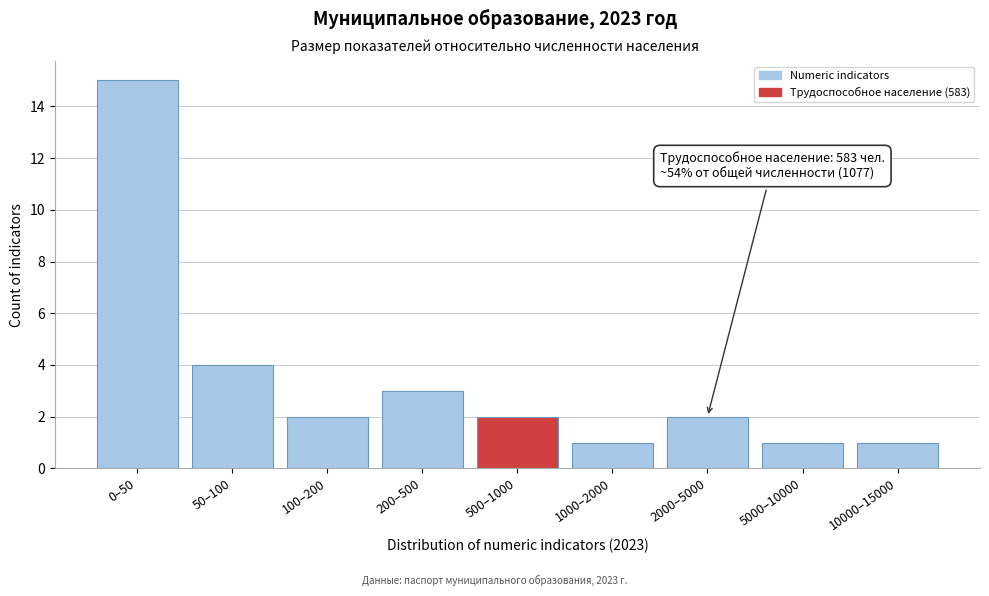

Reading left to right, transcribe all the data shown in this chart.

15	4	2	3	2	1	2	1	1